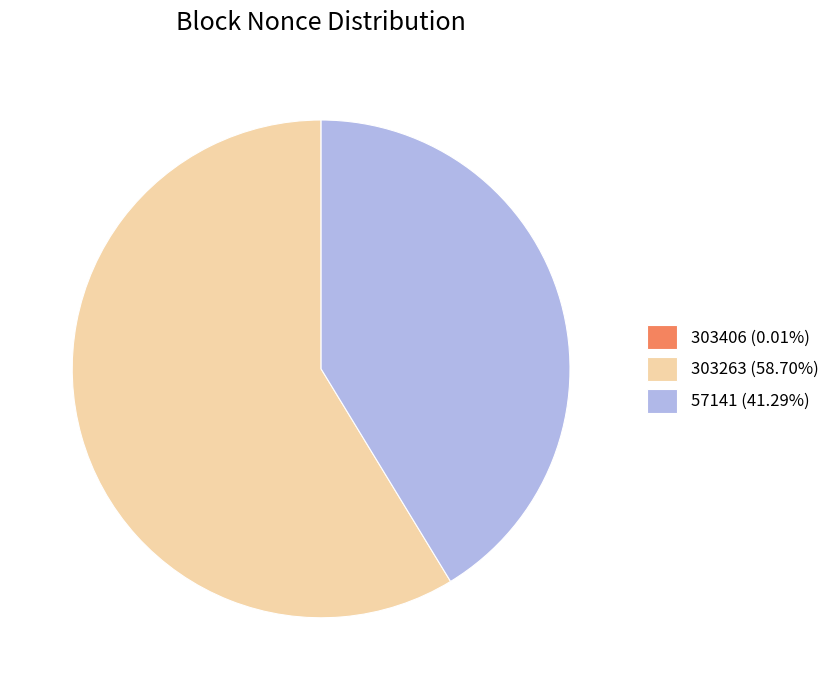

Approximately how many times larger is the value at 57141 (41.29%) compared to 303263 (58.70%)?

0.7